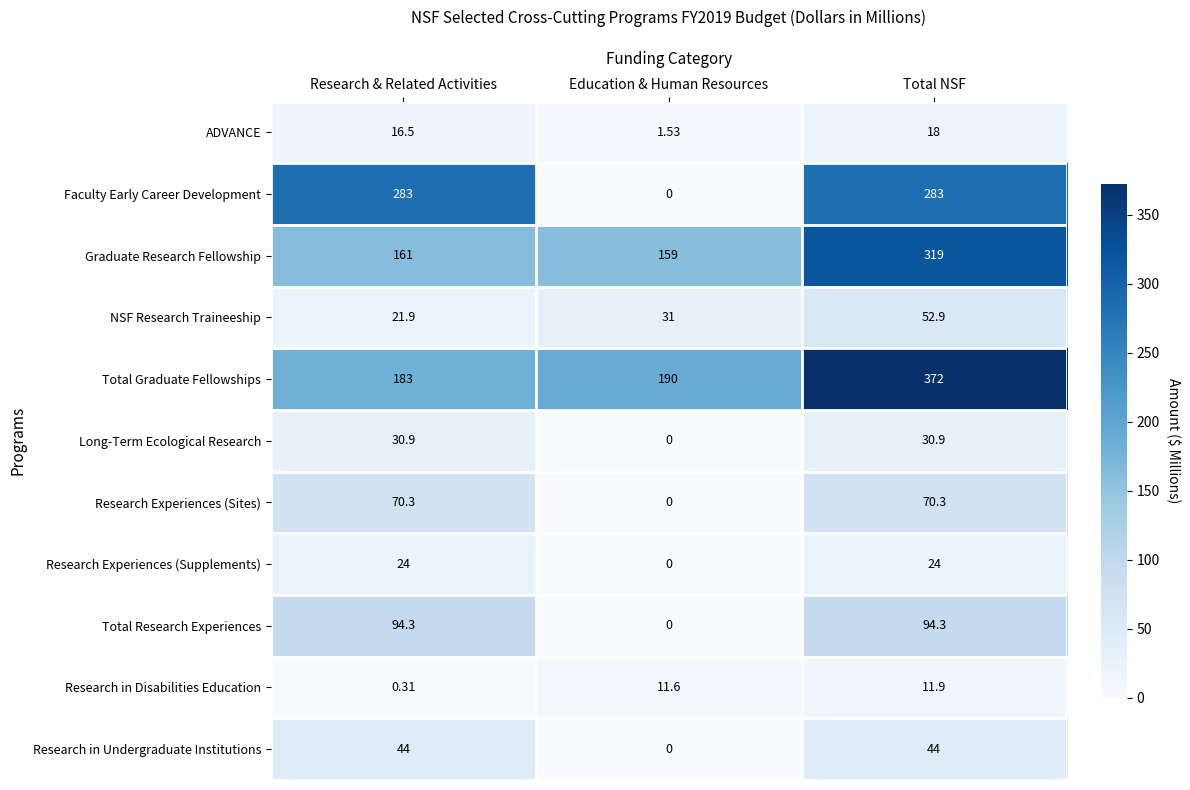

What is the spread (max minus min) of values at Education & Human Resources?

190.0